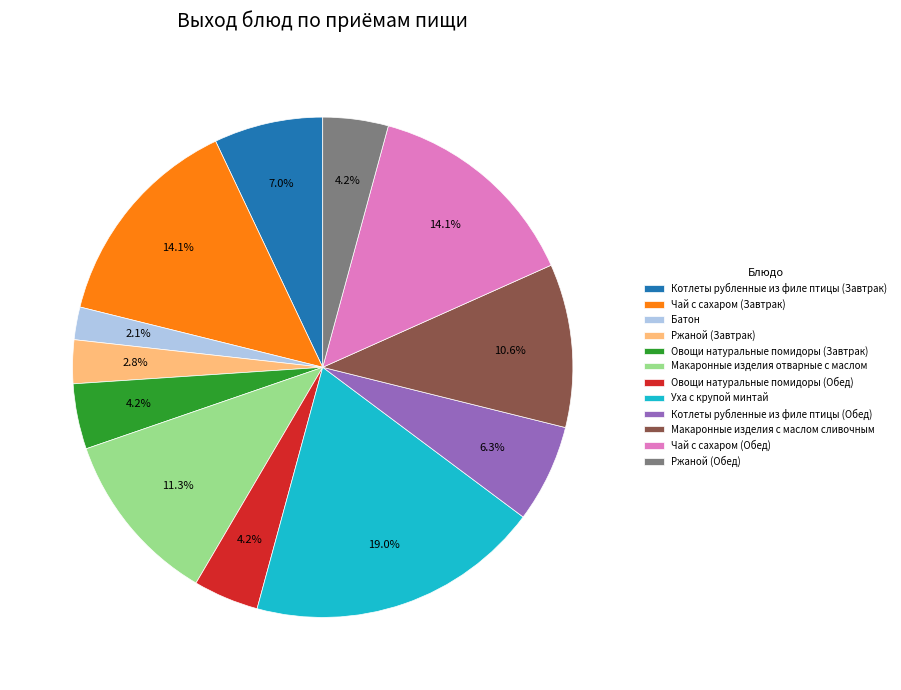

What is the smallest slice in the pie chart?

Батон